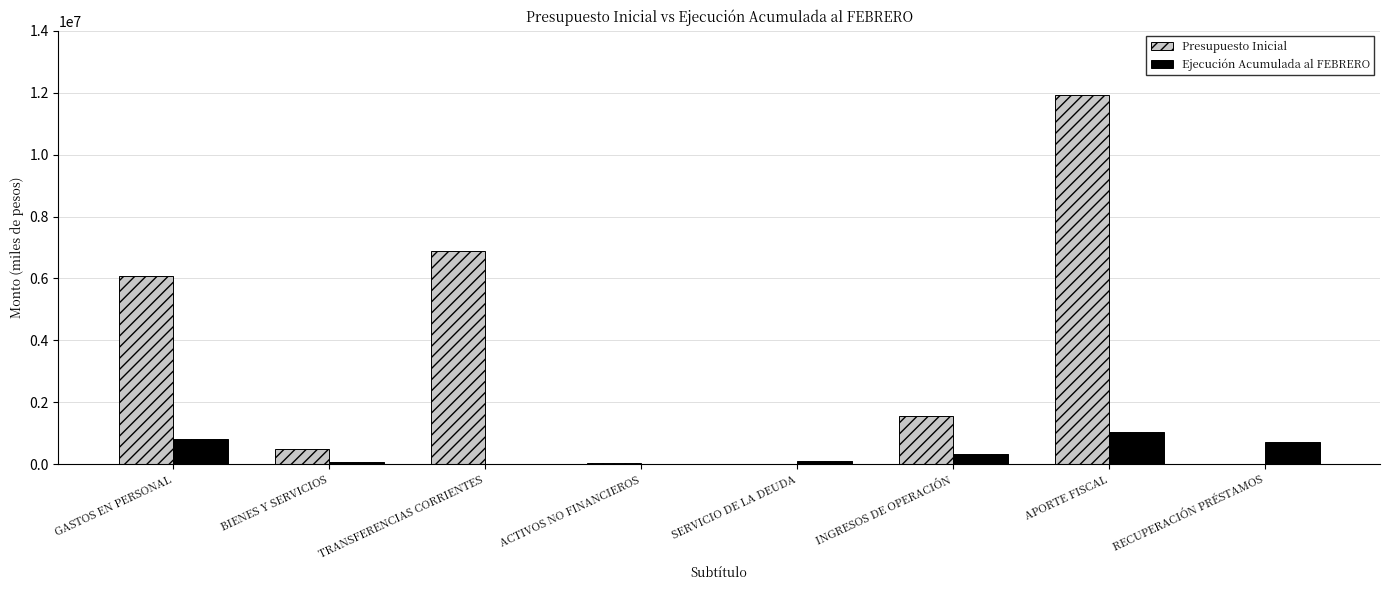

At which category is the sum across all series the highest?

APORTE FISCAL